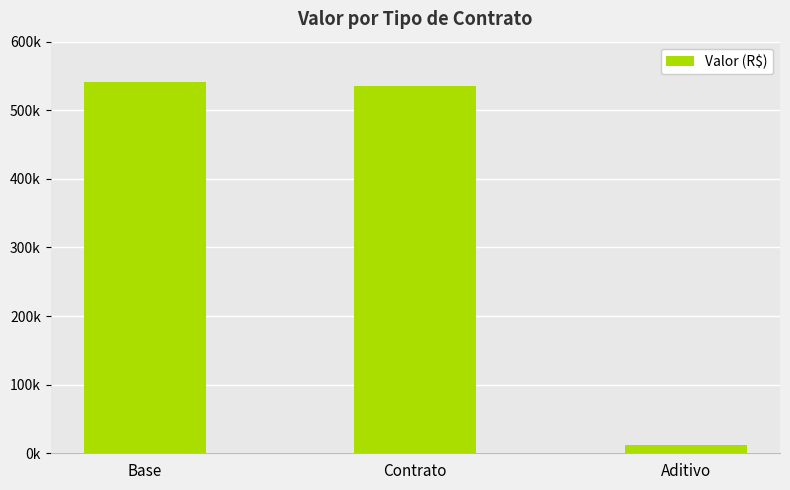

Is it true that the value at Base is 541302.9?

True